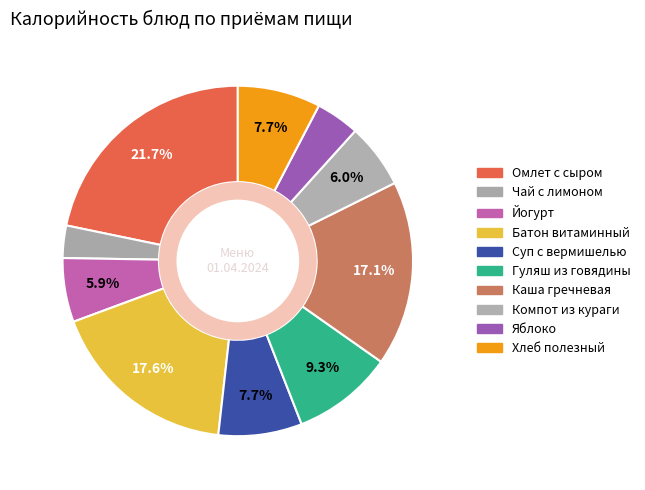

What portion of the pie excludes Суп с вермишелью?

92.3%